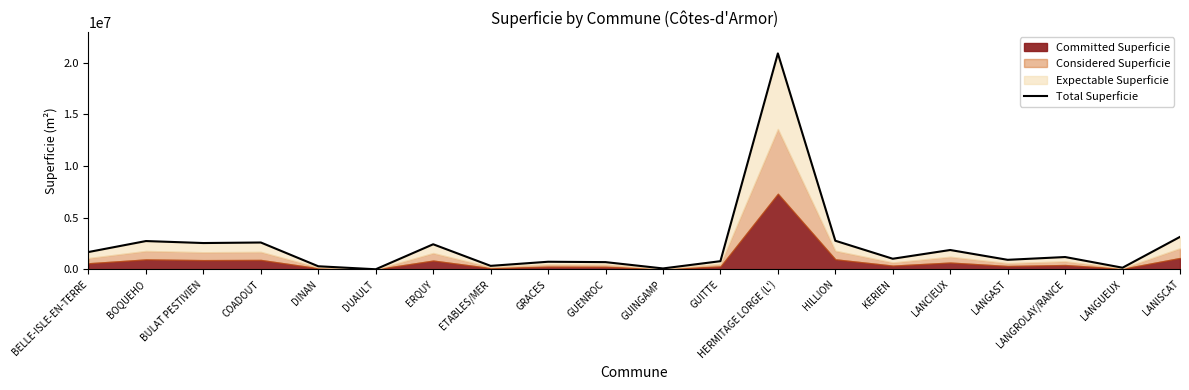

How many points are lower than both their immediate neighbors (excluding endpoints)?

7